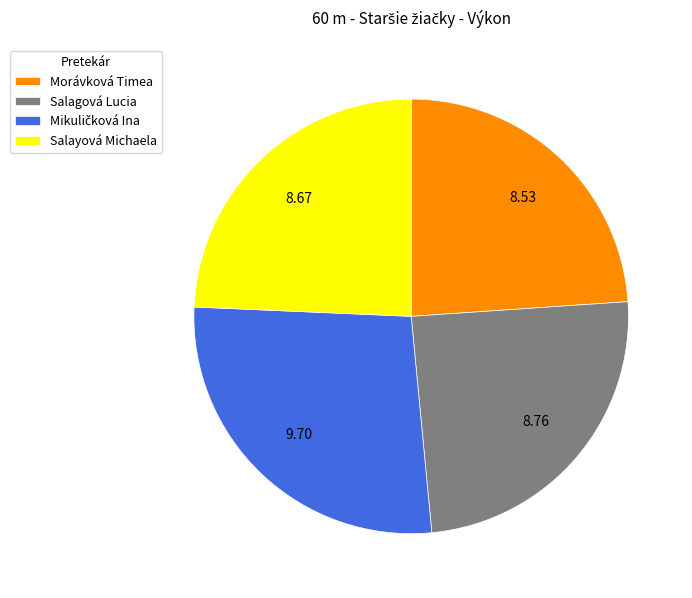

How many segments does this pie chart have?

4